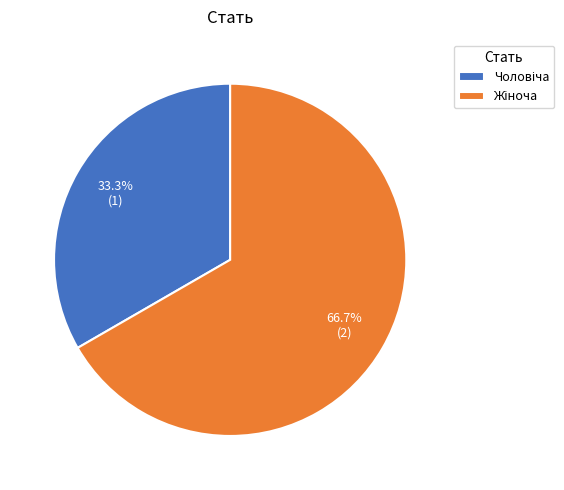

To the nearest percent, what is the difference between the largest and smallest slice percentages?

33%